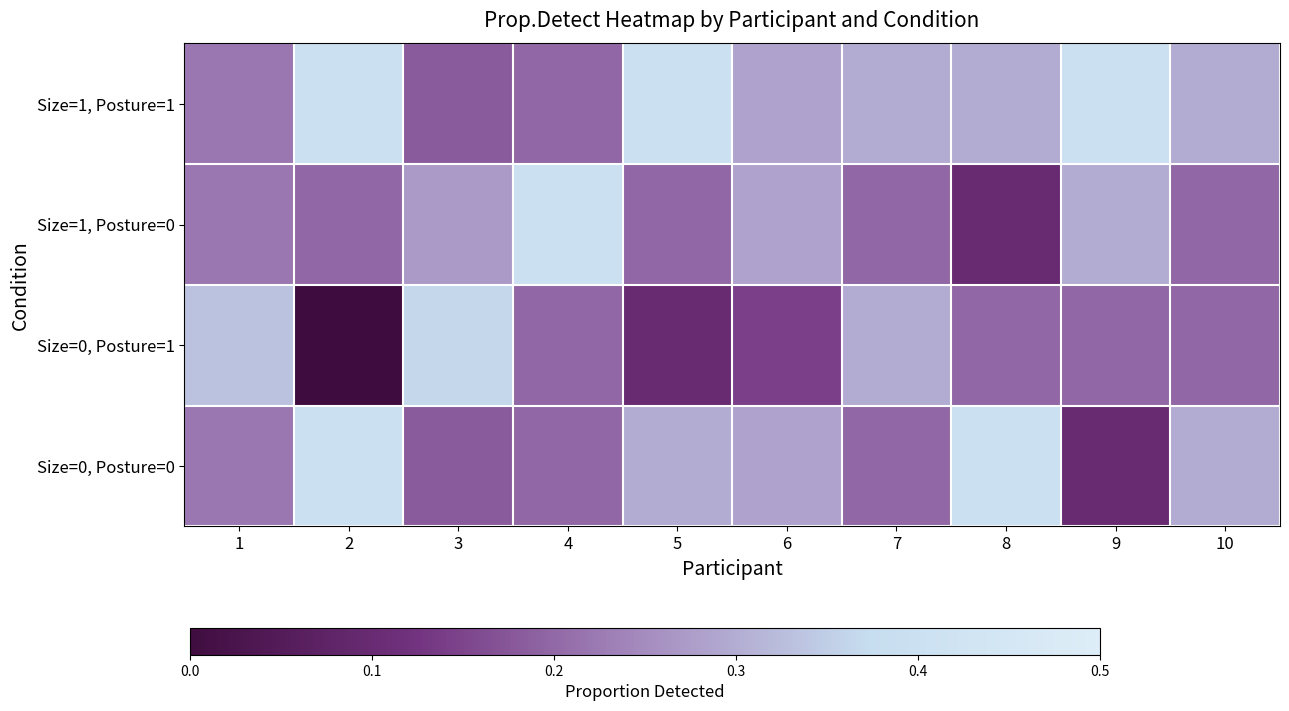

At how many categories does at least one series exceed 0?

10